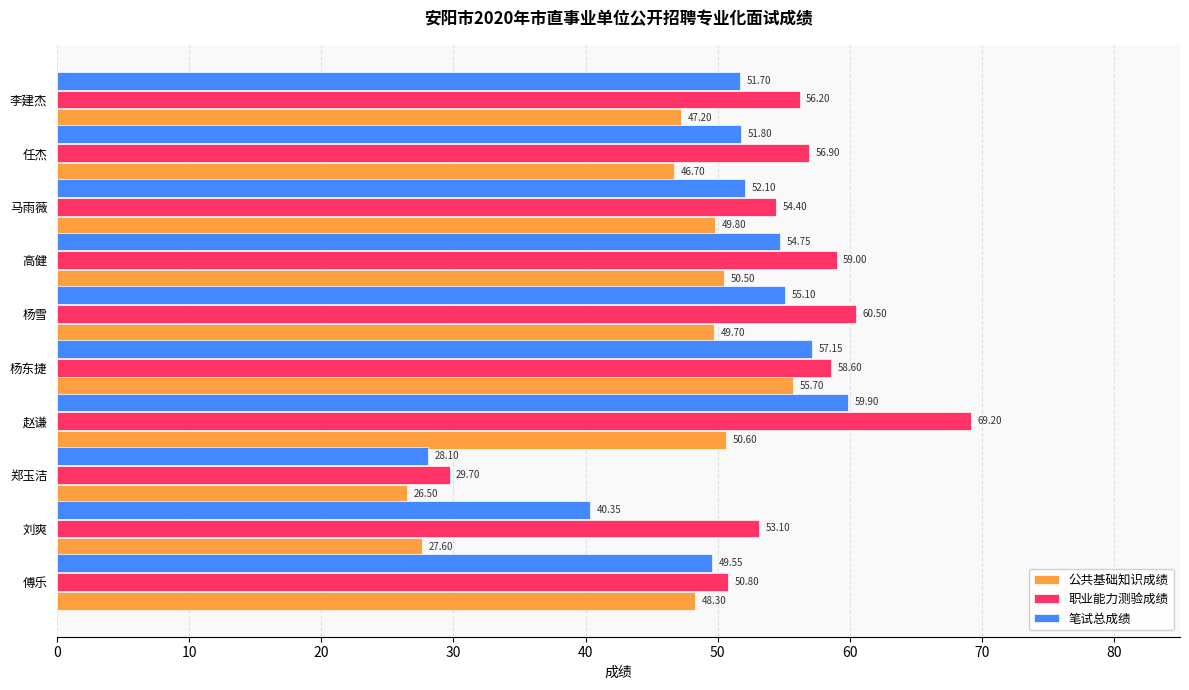

Which label corresponds to the smallest value in the chart?

郑玉洁